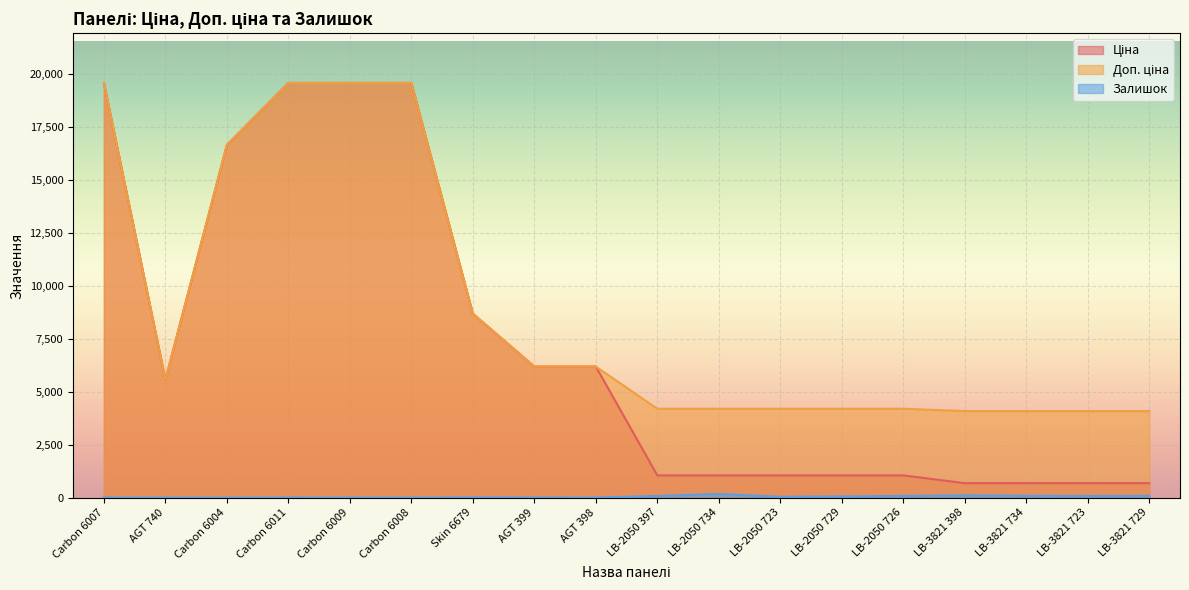

How many data points does each series have?

18